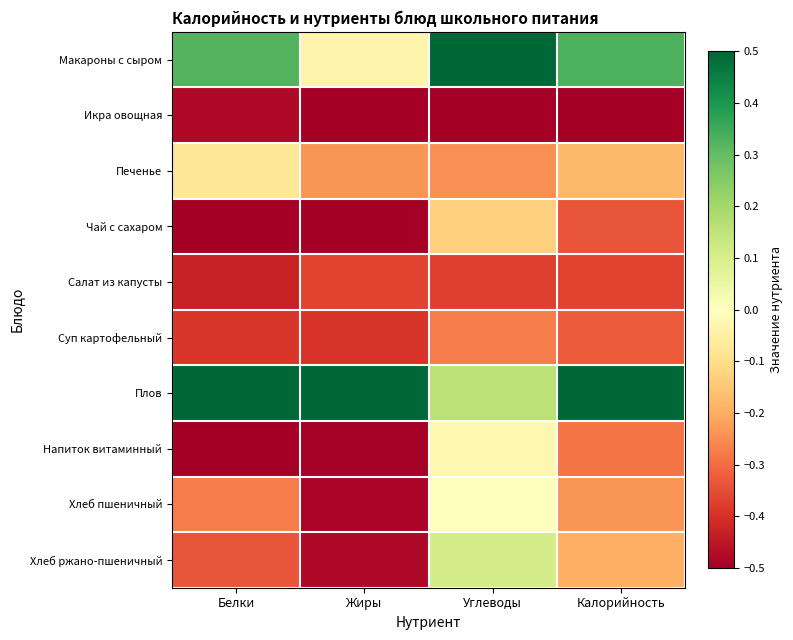

At which category is the sum across all series the highest?

Углеводы